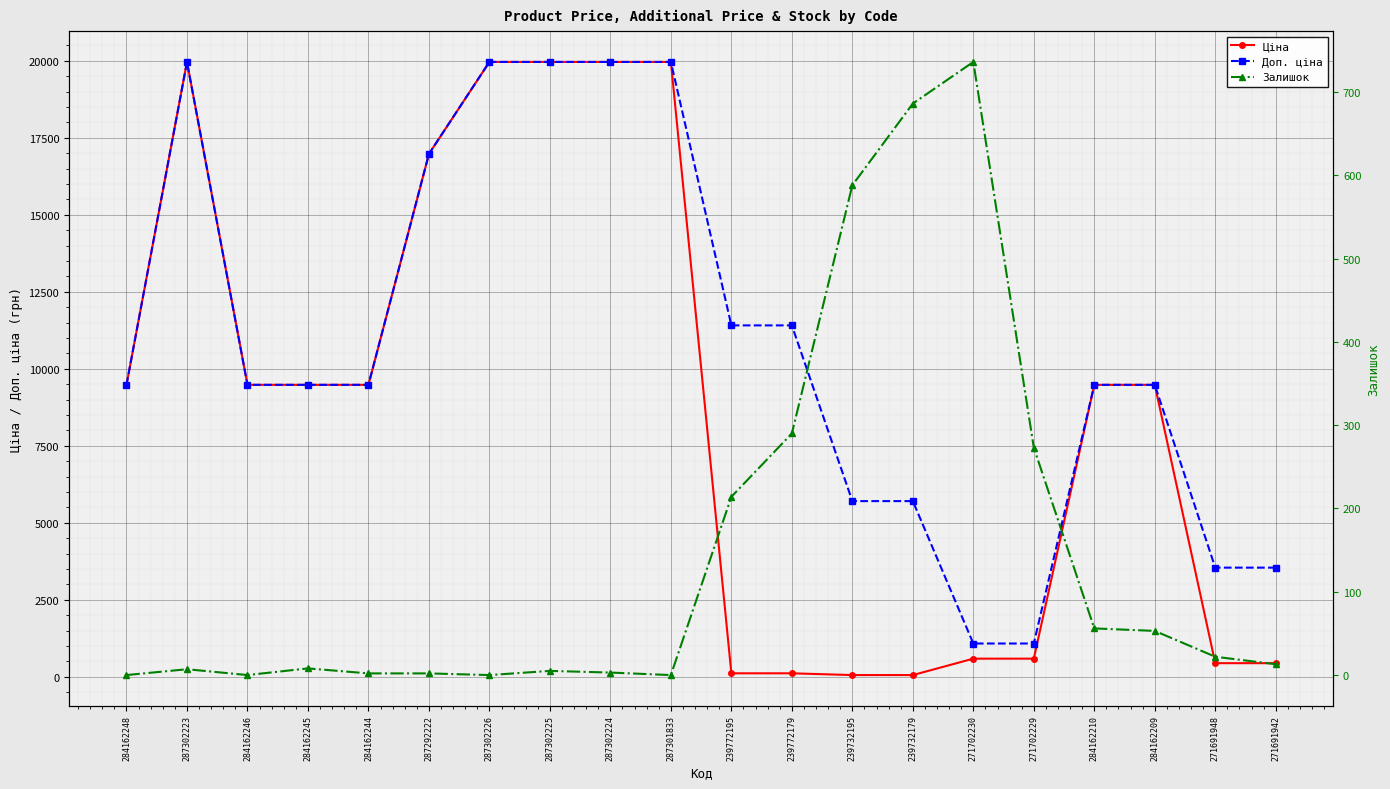

What is the difference between the second highest and minimum values in the Залишок series?

686.0